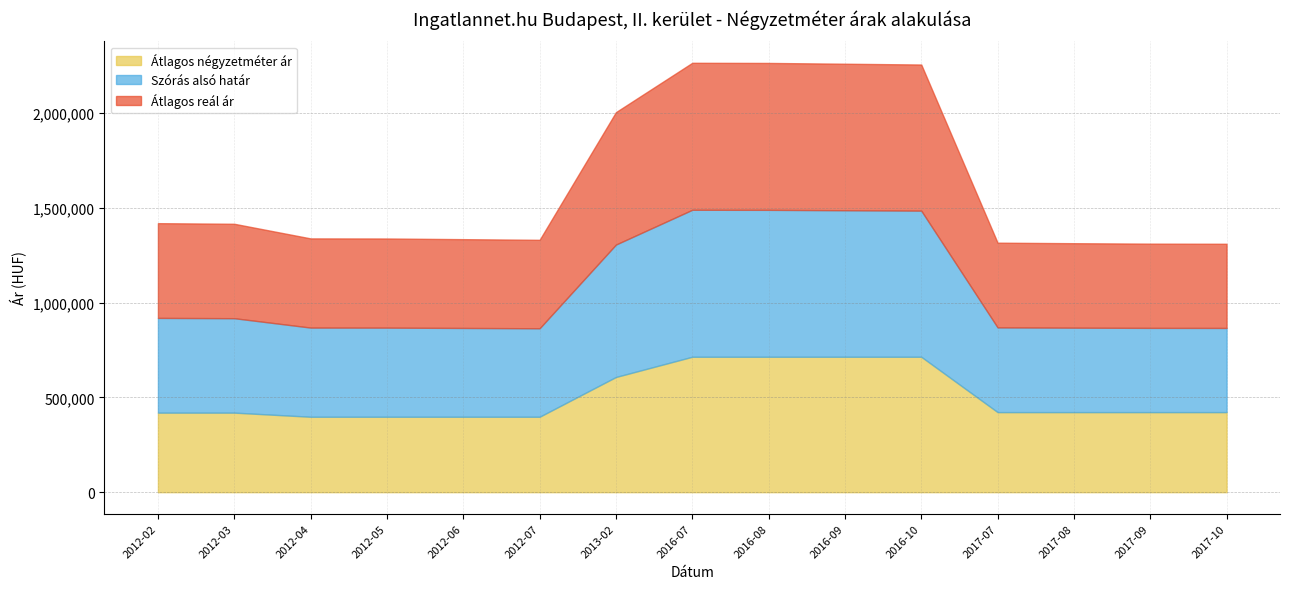

True or false: Átlagos reál ár and Szórás alsó határ cross at least once.

False